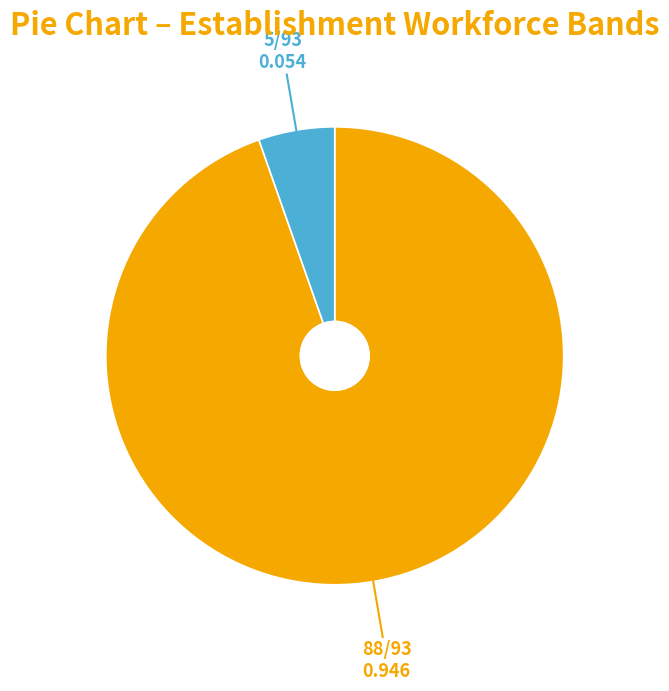

Is there any slice that represents more than half of the pie?

Yes